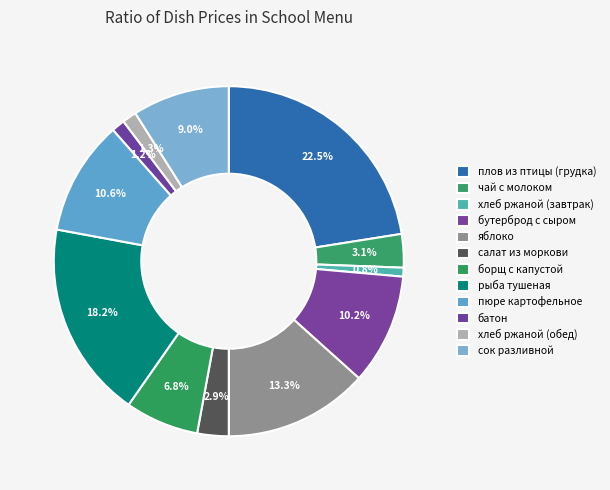

What percentage do батон and хлеб ржаной (завтрак) together represent?

2.0%